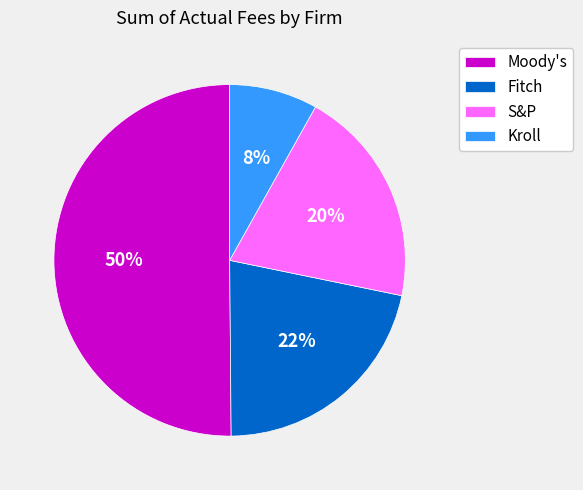

To the nearest percent, what is the difference between the largest and smallest slice percentages?

42%